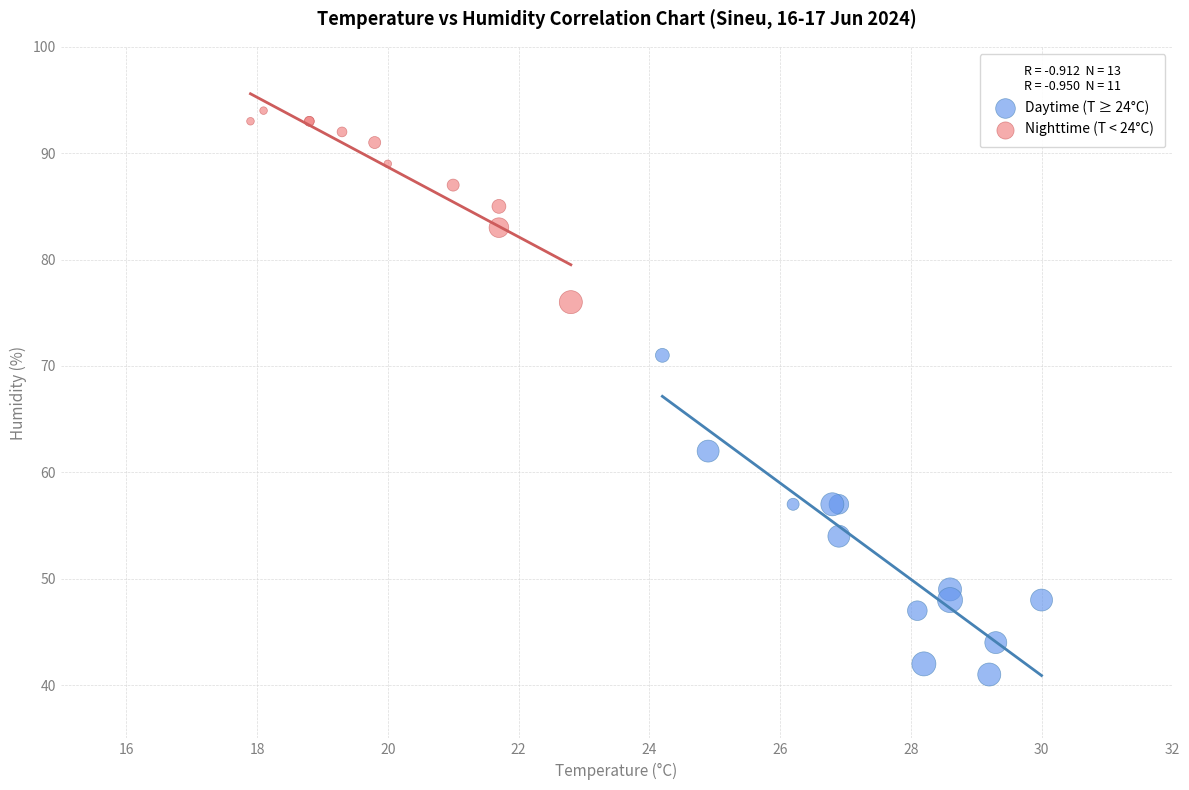

Which series contains the highest Y value?

Nighttime (T < 24°C)